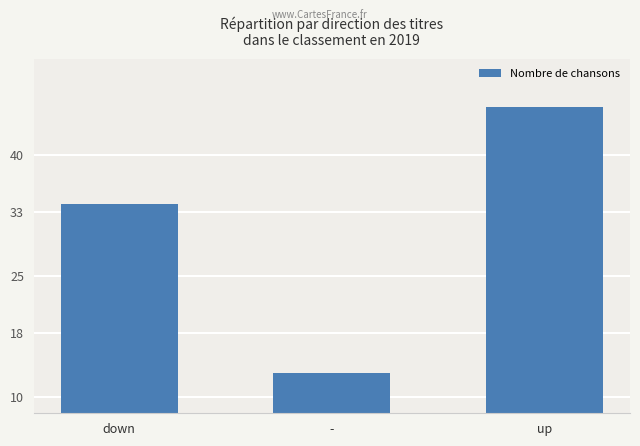

Rank the categories by value from highest to lowest.

up, down, -